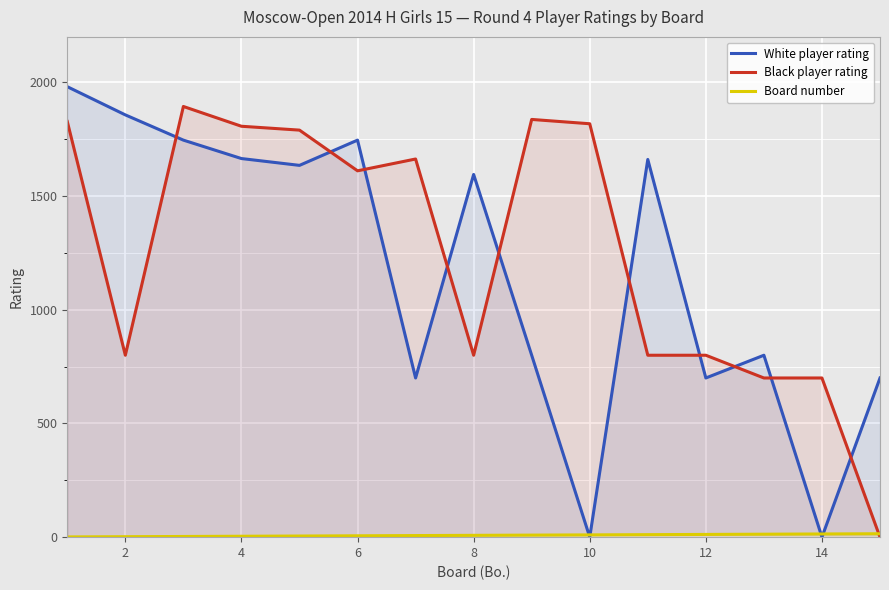

True or false: Black player rating has more than 2 interior local peaks.

True